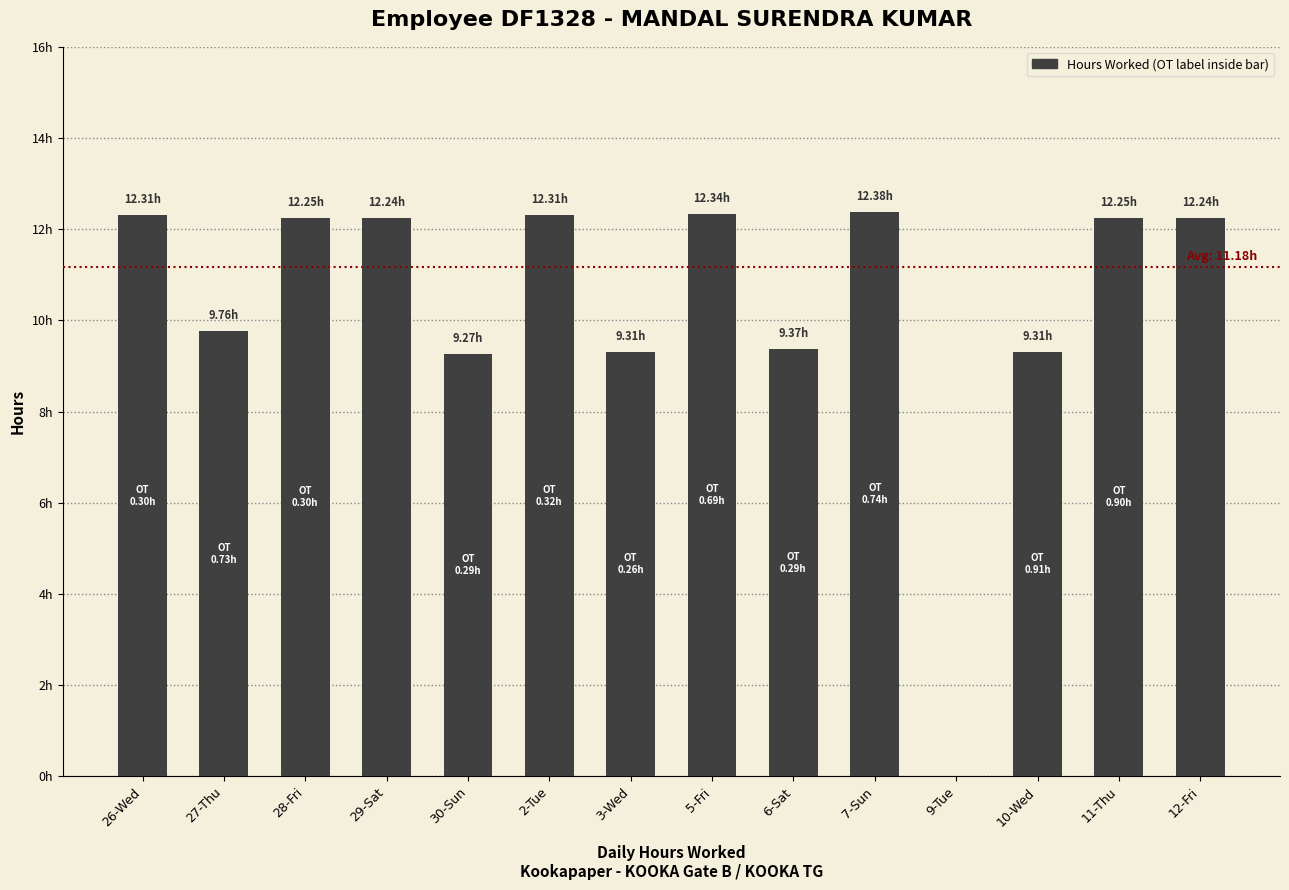

Is it true that the value at 3-Wed is 4.4?

False